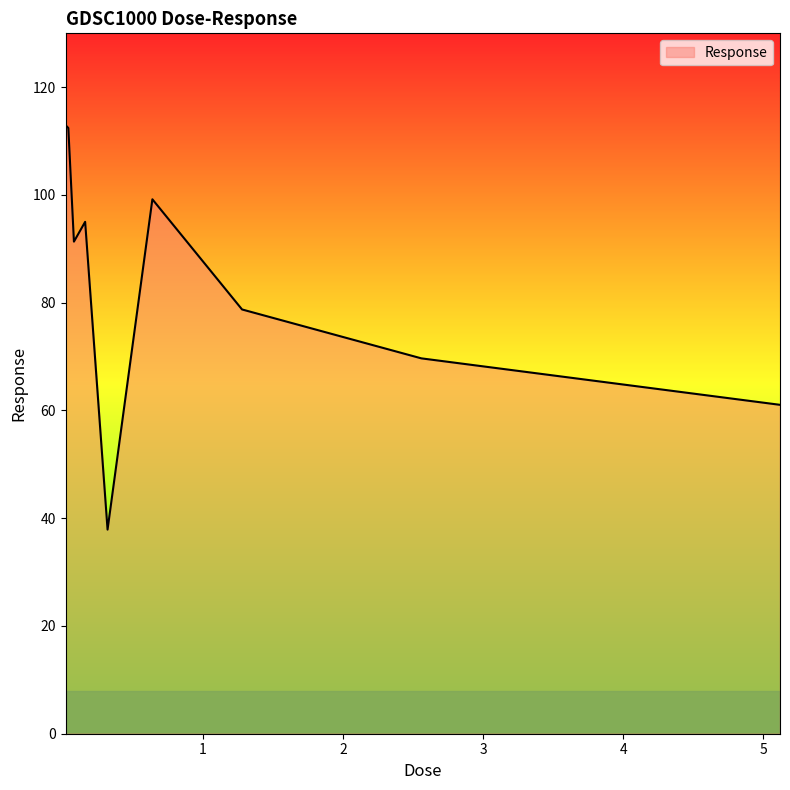

What is the greatest value displayed?

113.0